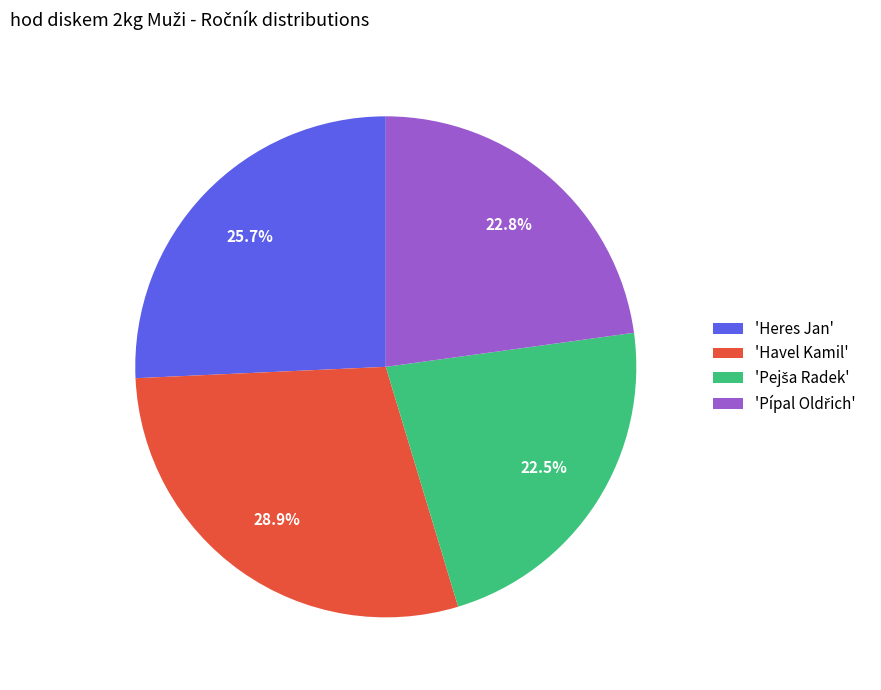

What percentage is NOT represented by 'Havel Kamil'?

71.1%